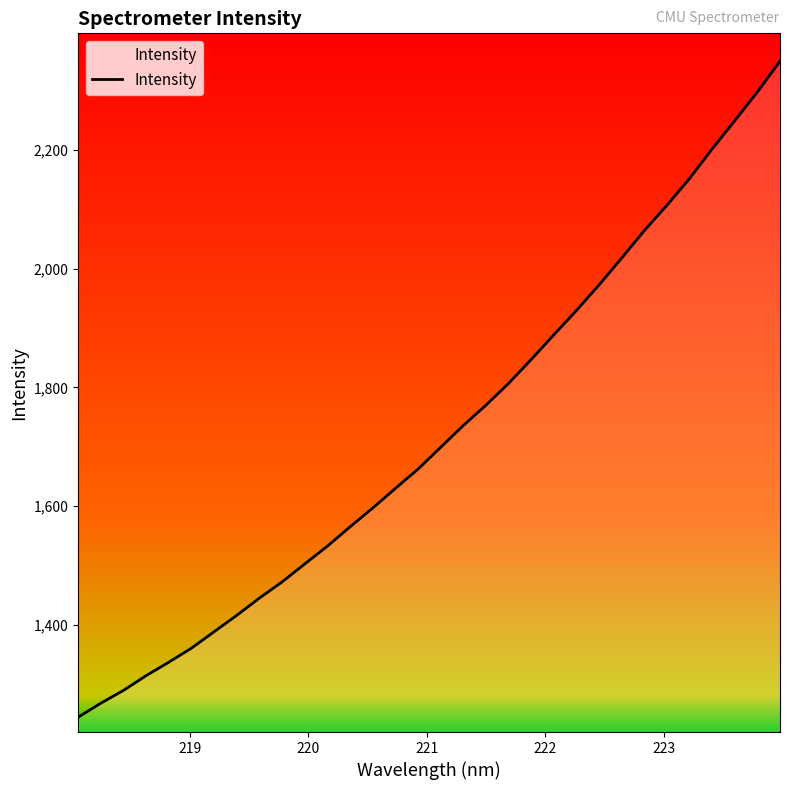

What is the difference between the maximum and minimum values?

1103.8